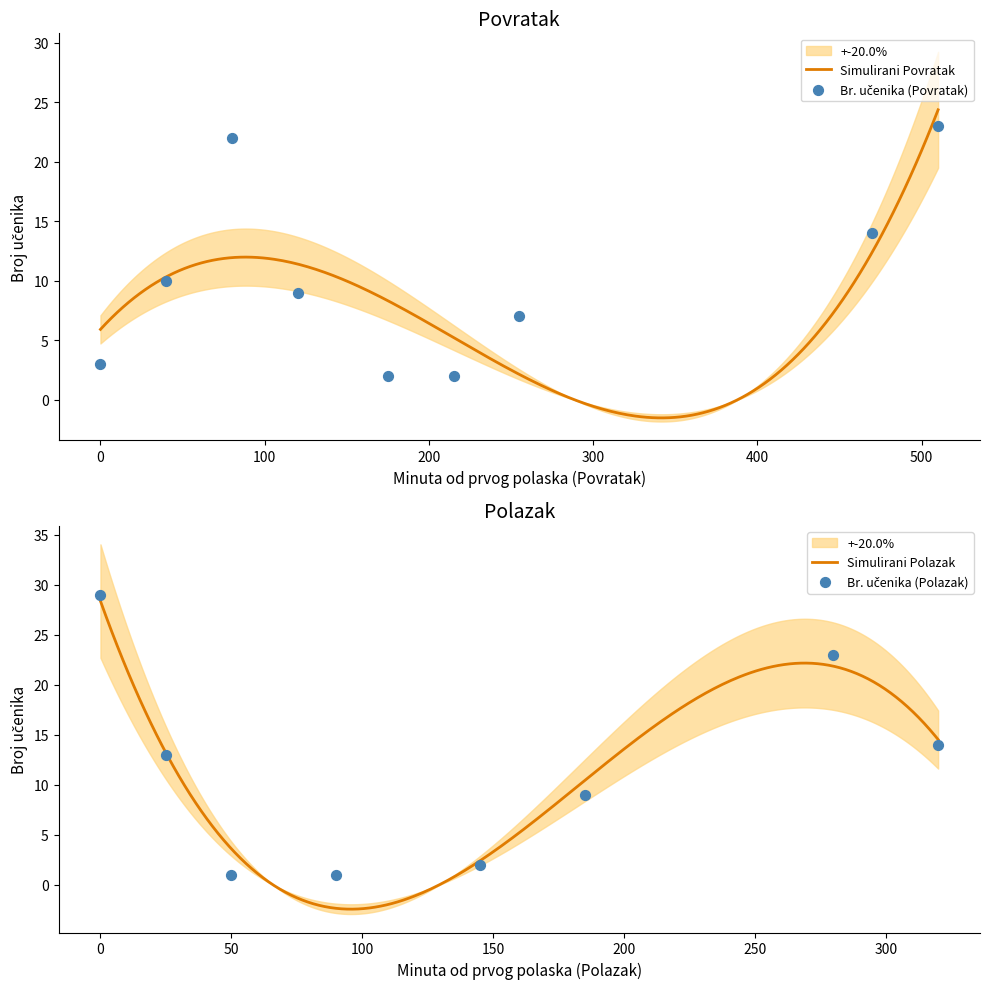

What is the ratio of the value at 18:35 to the value at 13:40?

11.5